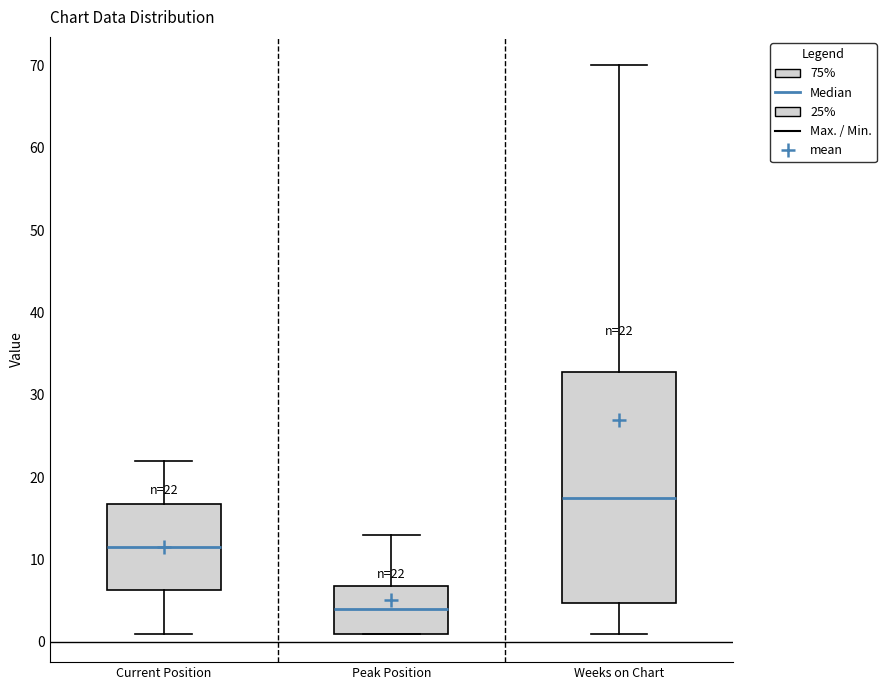

Comparing the boxes themselves (not the whiskers), which one is the tallest?

Weeks on Chart